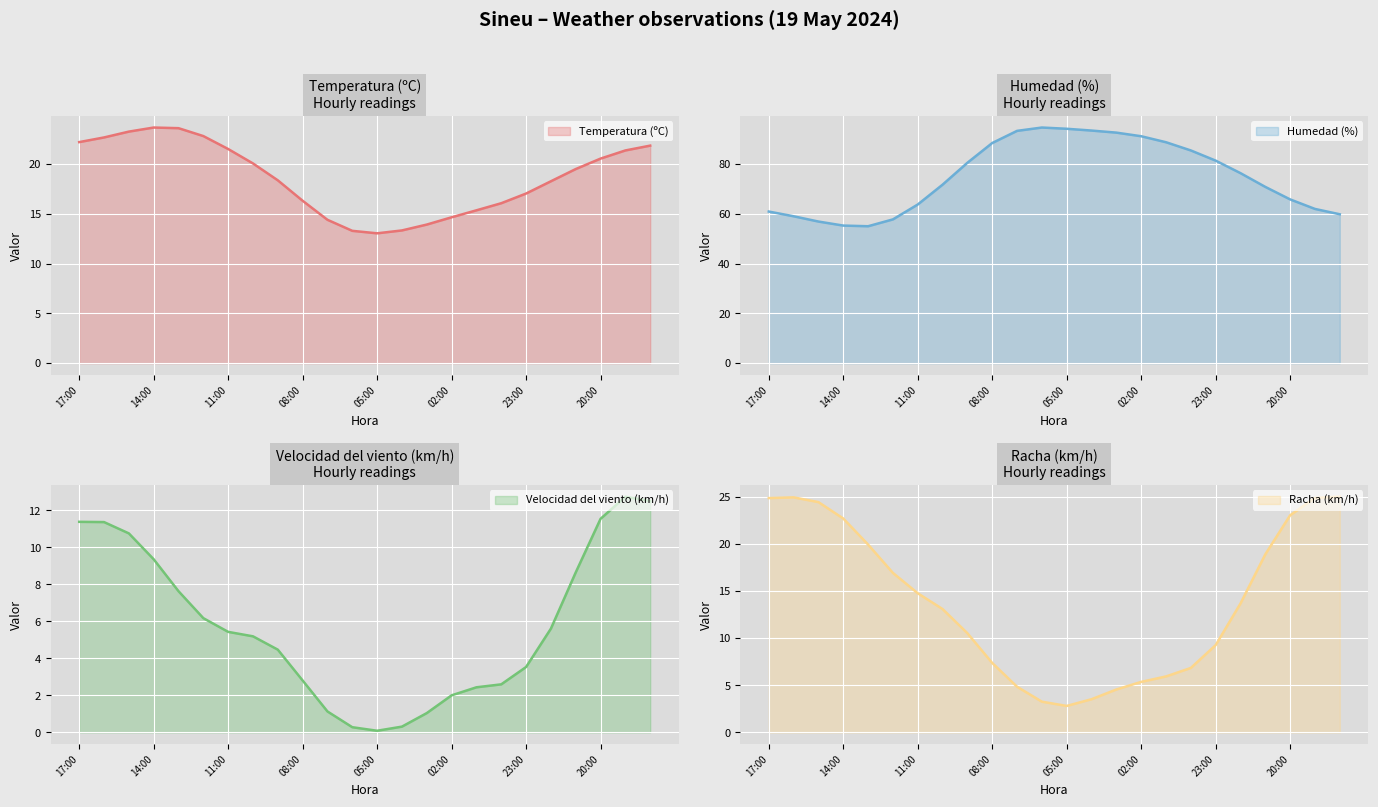

True or false: Humedad (%) has more than 2 interior local peaks.

False